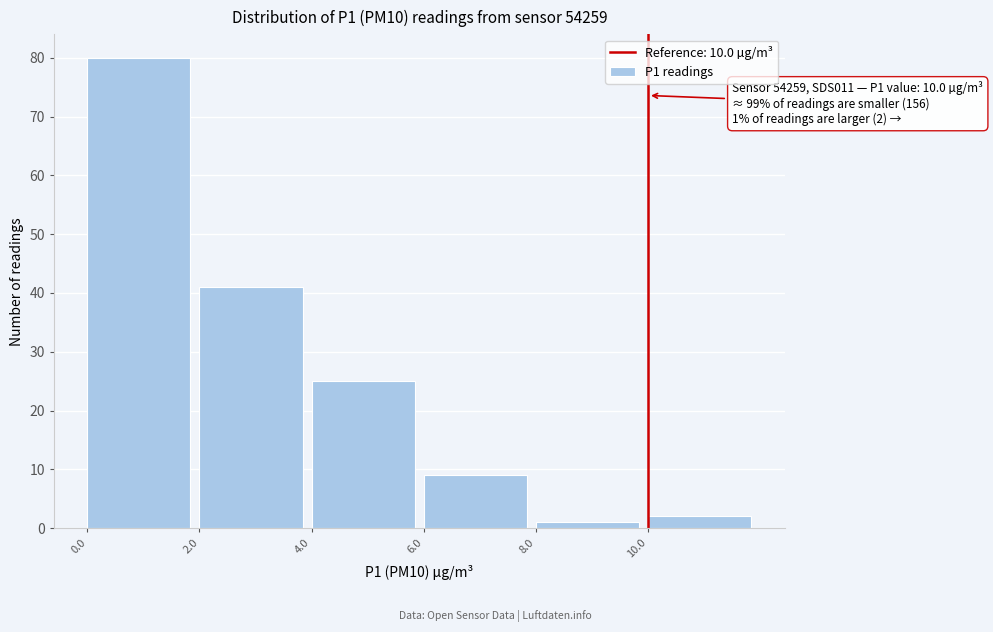

Which range on the x-axis has the tallest bar?

0 to 2